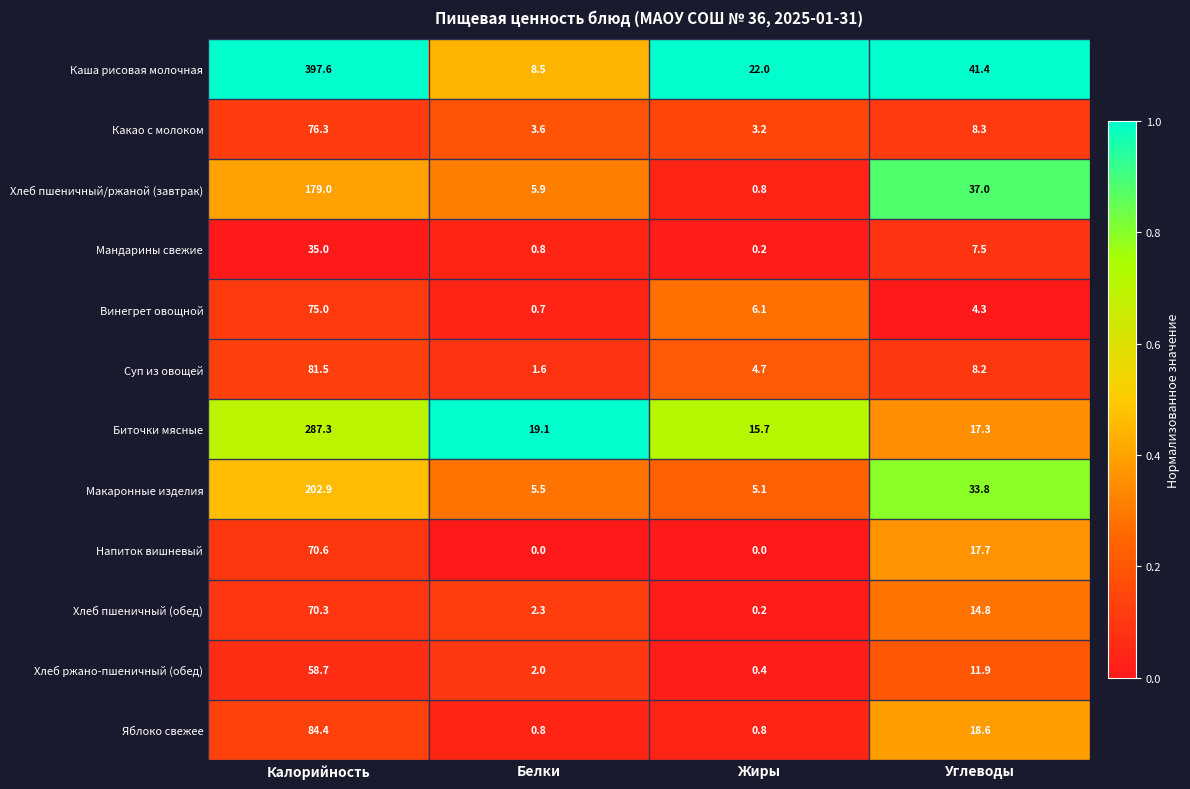

At which category is the sum across all series the highest?

Калорийность